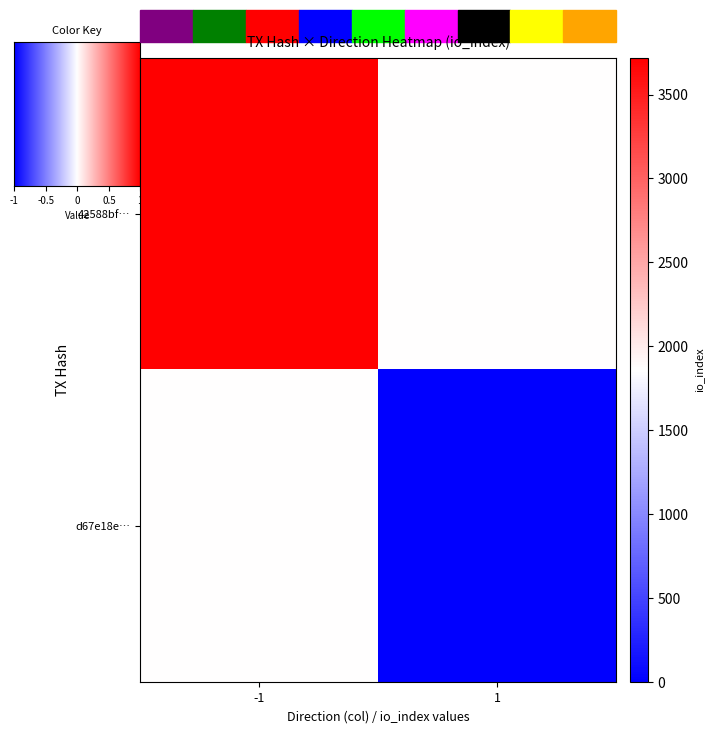

Reading left to right, what are all the values shown in this chart?

42588bf…: -1=3720	1=1860
d67e18e…: -1=1860	1=0